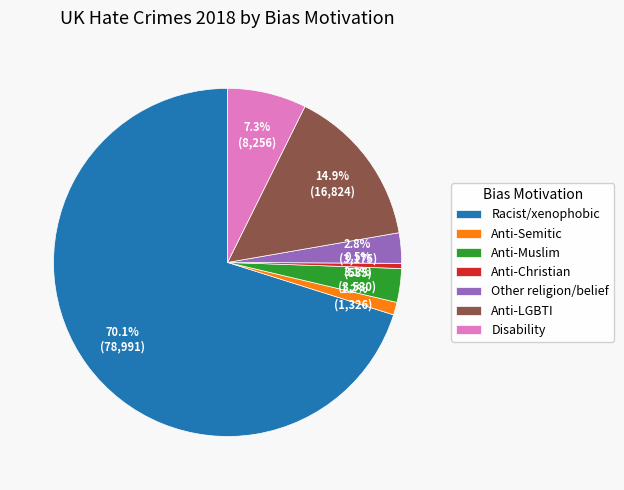

How many segments does this pie chart have?

7